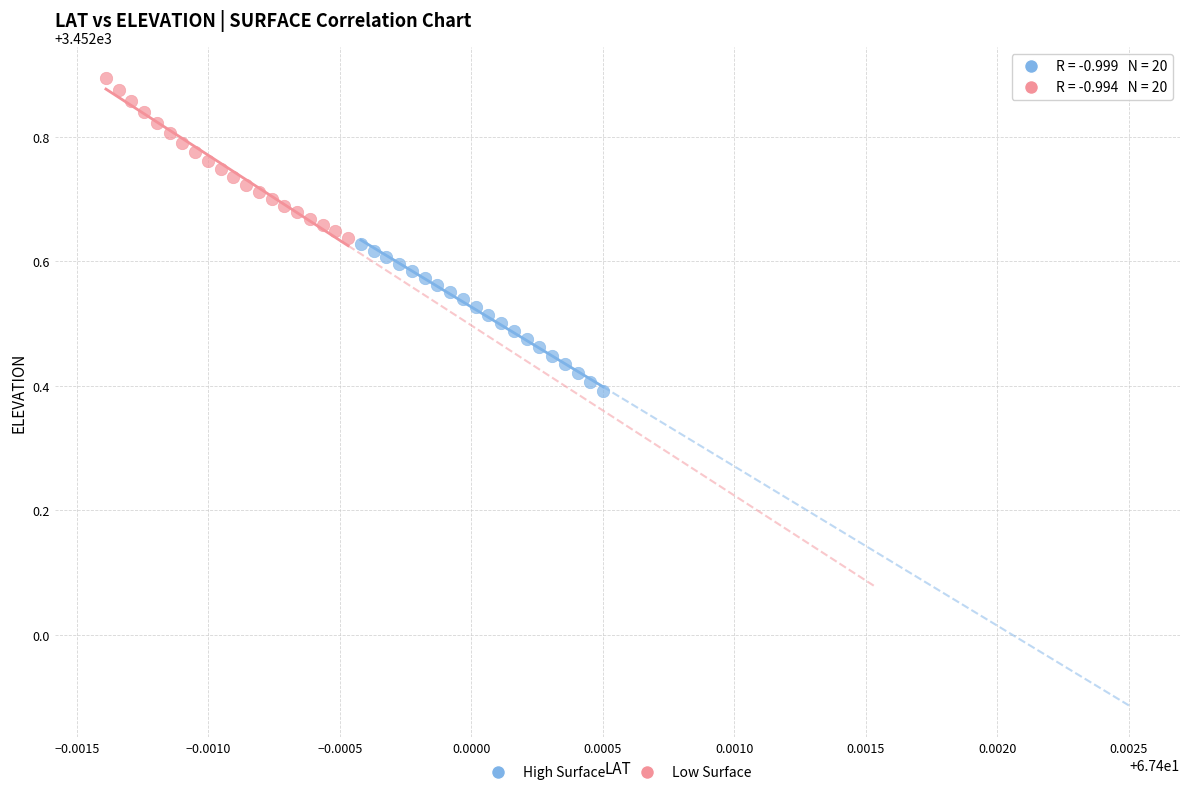

Which series reaches the maximum Y coordinate?

Low Surface